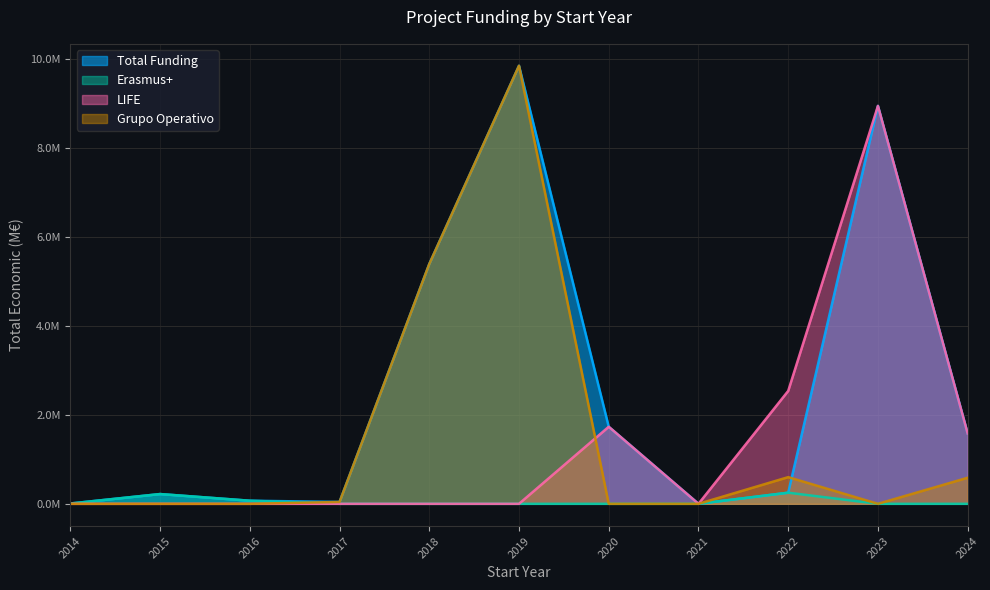

In LIFE, how many points are higher than both neighbors (excluding endpoints)?

2